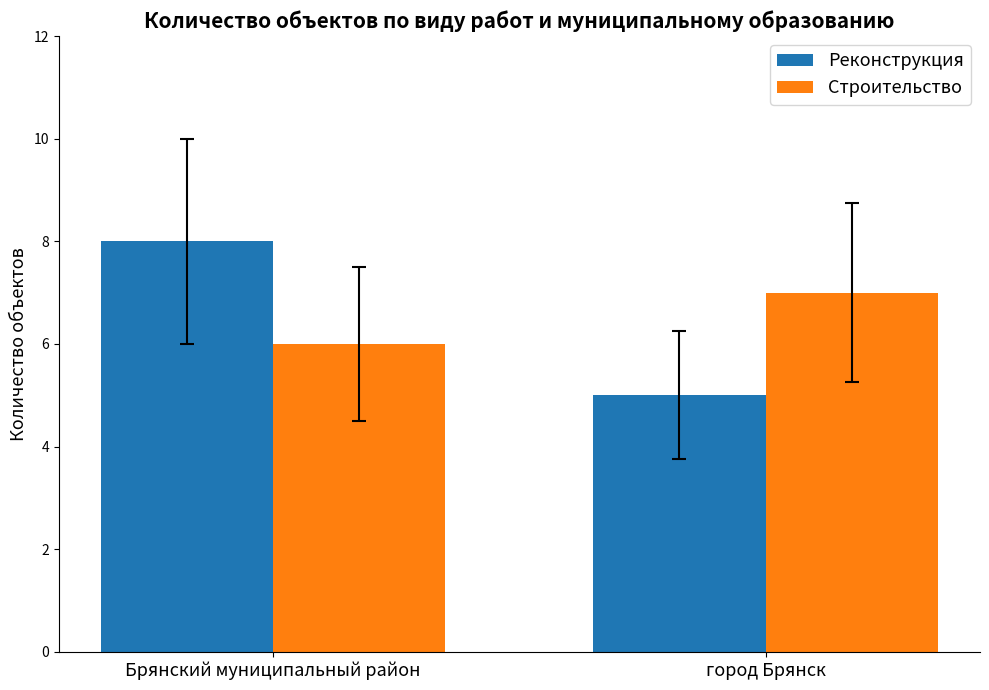

Reading left to right, transcribe all the data shown in this chart.

Реконструкция: Брянский муниципальный район=8	город Брянск=5
Строительство: Брянский муниципальный район=6	город Брянск=7